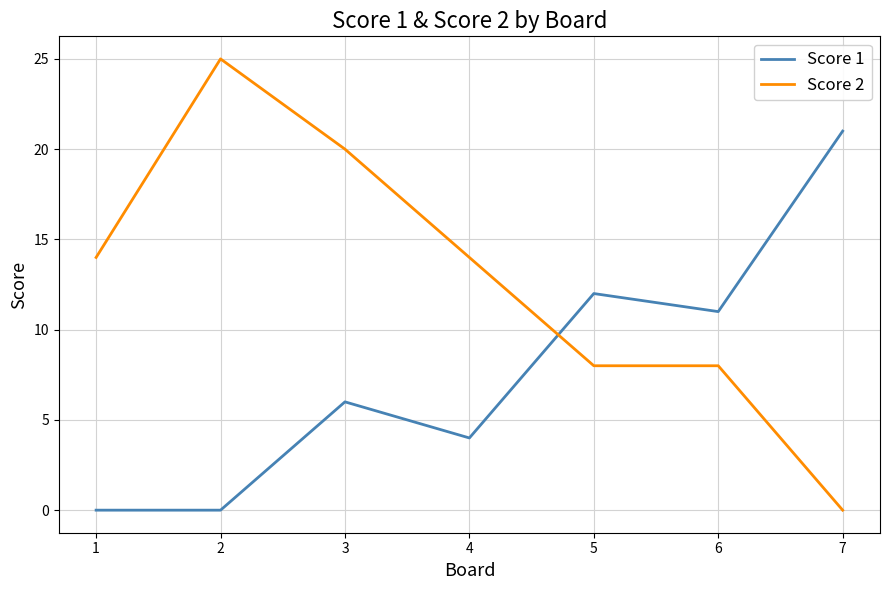

Reading right to left, list all the values displayed in this chart.

Score 1: 7=21	6=11	5=12	4=4	3=6	2=0	1=0
Score 2: 7=0	6=8	5=8	4=14	3=20	2=25	1=14